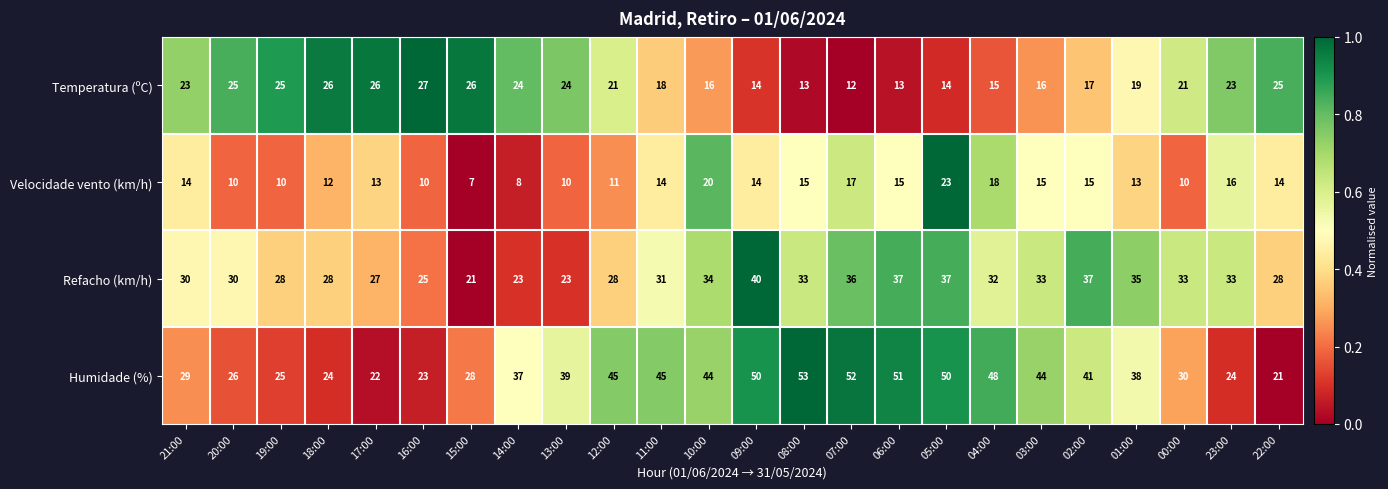

The value of Velocidade vento (km/h) at 09:00 is 14. True or false?

True